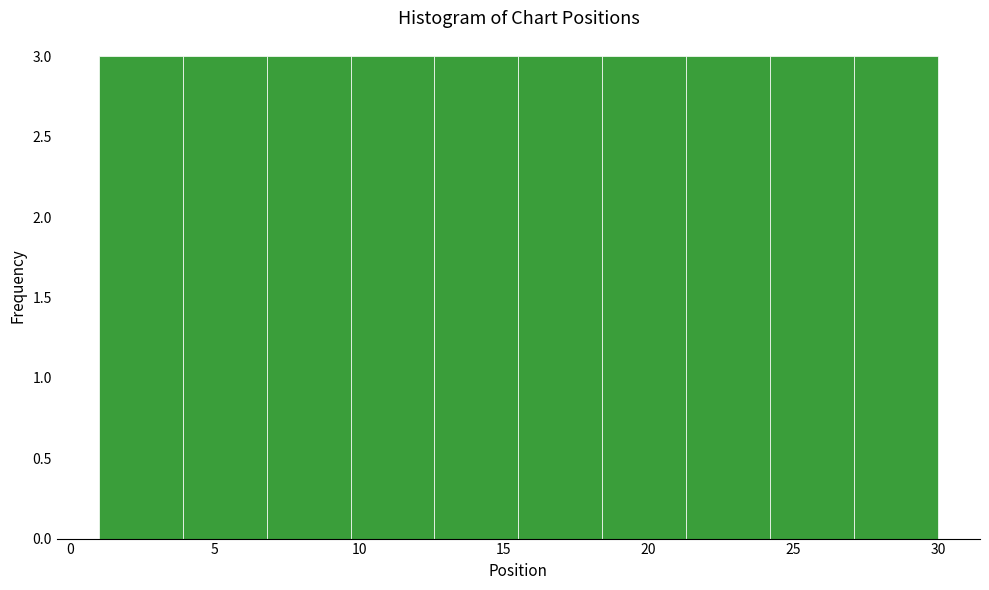

What is the height of the bar covering 1.0 to 3.9 on the x-axis? Neither the bar edges nor the heights are printed on the chart, so give them approximately, as read against the axes.

3